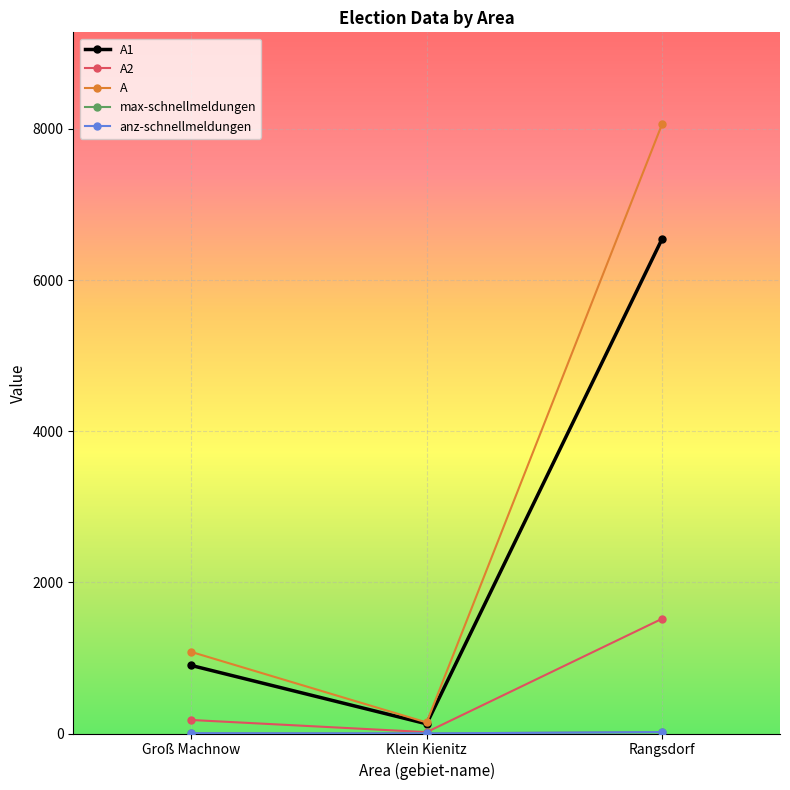

Which series has the widest spread of values?

A